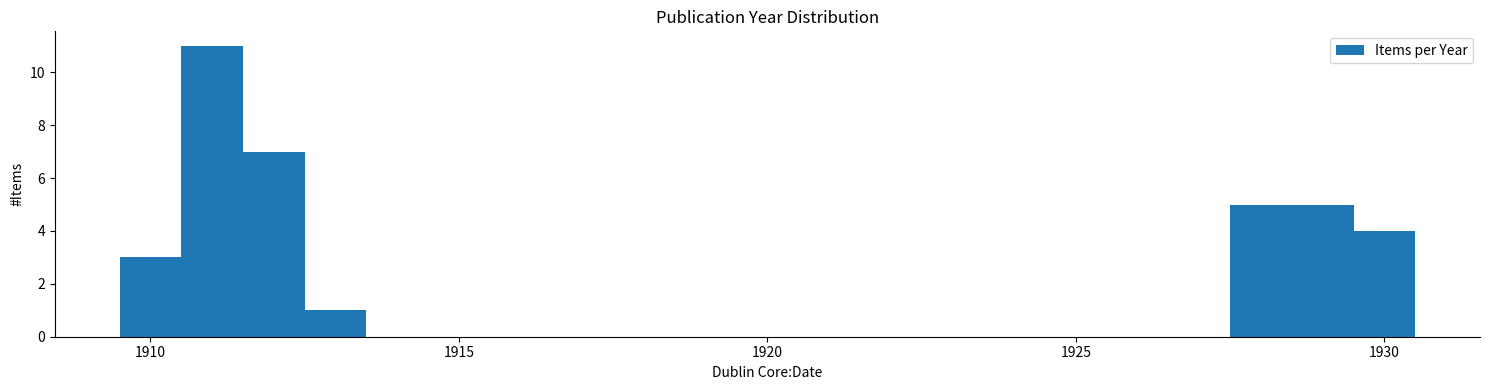

Read against the x-axis, roughly where is the centre of the tallest bar?

1911.0